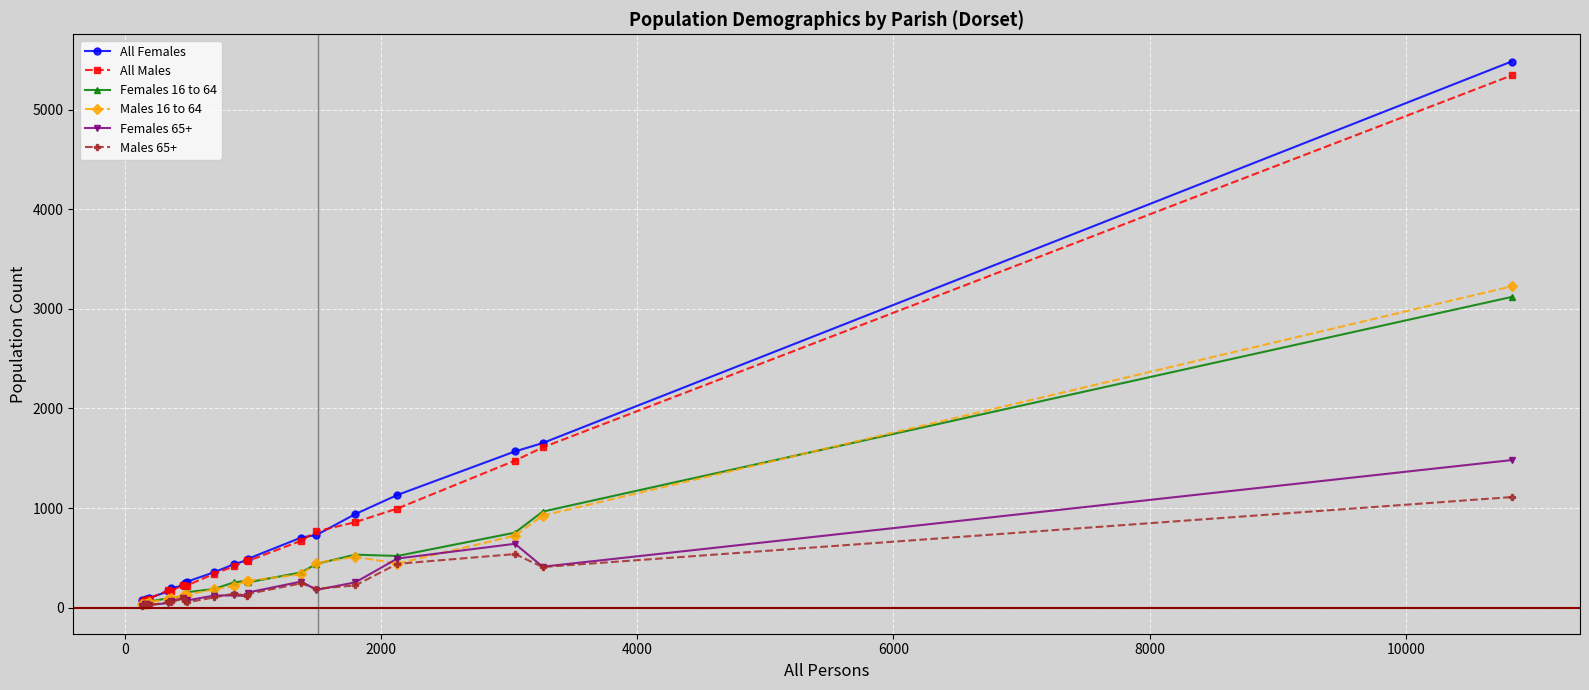

What is the greatest value displayed?

5482